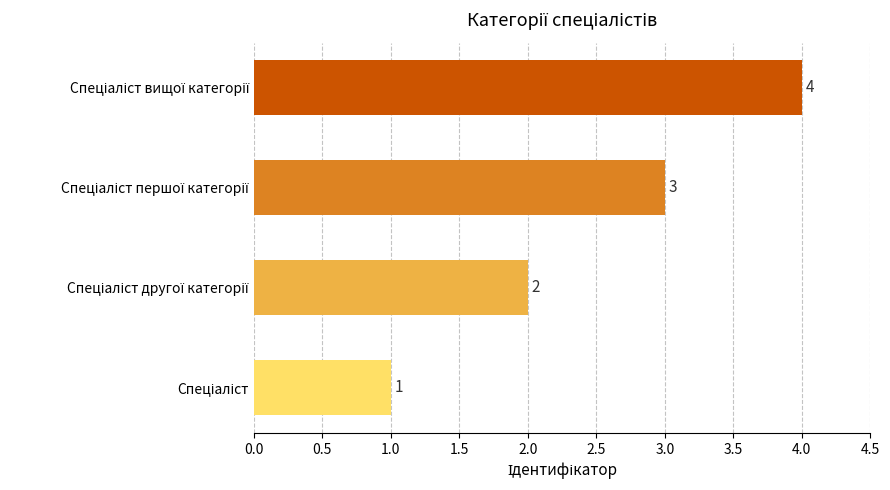

What is the sum of all values?

10